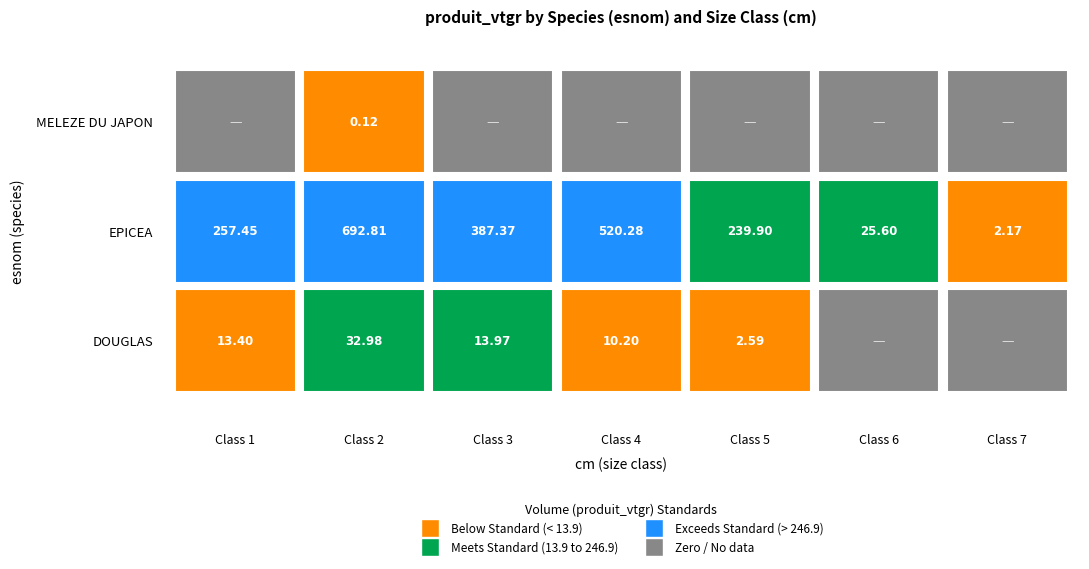

Rank the series at 5 from highest to lowest value.

EPICEA, DOUGLAS, MELEZE DU JAPON